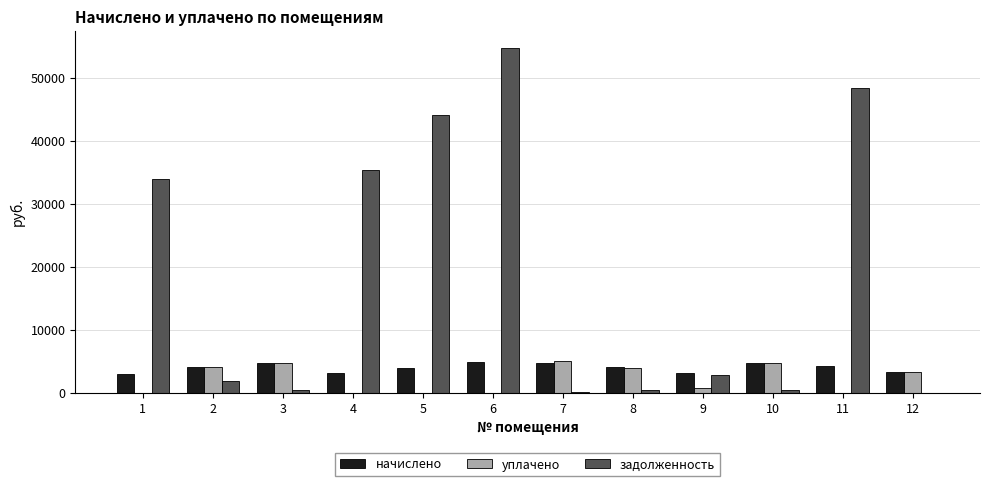

What is the maximum value shown in the chart?

54689.5